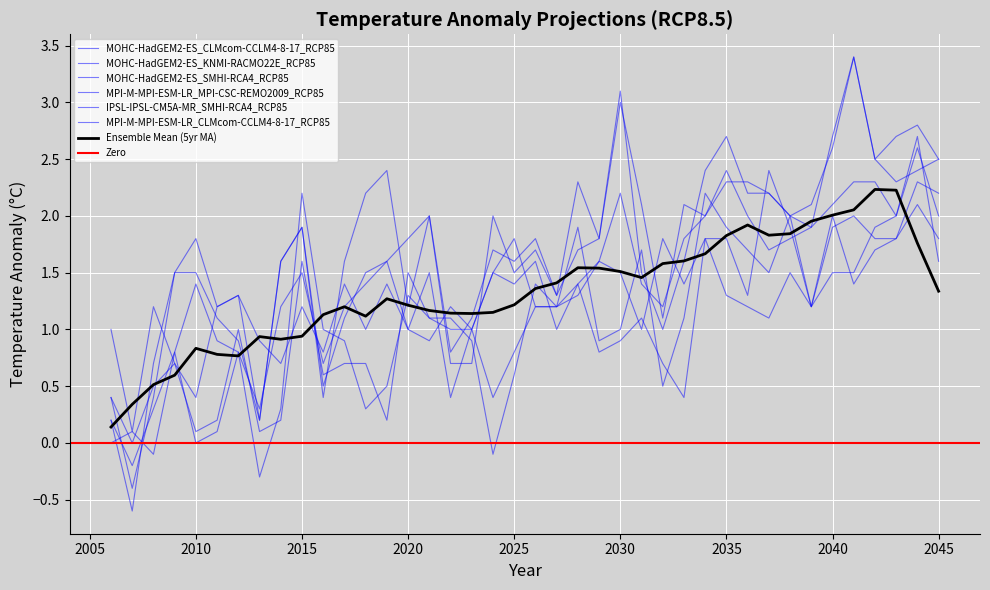

Reading left to right, extract all data points from this chart.

MOHC-HadGEM2-ES_CLMcom-CCLM4-8-17_RCP85: 2006=0.2	2007=-0.6	2008=0.7	2009=1.5	2010=1.5	2011=1.1	2012=0.9	2013=0.2	2014=1.6	2015=1.9	2016=0.5	2017=1.1	2018=1.5	2019=1.6	2020=1.8	2021=2.0	2022=0.8	2023=1.1	2024=1.7	2025=1.6	2026=1.8	2027=1.3	2028=2.3	2029=1.8	2030=3.1	2031=1.5	2032=1.0	2033=1.6	2034=2.4	2035=2.7	2036=2.2	2037=2.2	2038=2.0	2039=1.9	2040=2.7	2041=3.4	2042=2.5	2043=2.7	2044=2.8	2045=2.5
MOHC-HadGEM2-ES_KNMI-RACMO22E_RCP85: 2006=0.4	2007=-0.4	2008=0.4	2009=1.5	2010=1.8	2011=1.2	2012=1.3	2013=0.2	2014=1.6	2015=1.9	2016=0.4	2017=1.6	2018=2.2	2019=2.4	2020=1.2	2021=2.0	2022=0.7	2023=0.7	2024=2.0	2025=1.5	2026=1.7	2027=1.3	2028=1.7	2029=1.8	2030=3.0	2031=2.1	2032=1.1	2033=2.1	2034=2.0	2035=2.3	2036=2.3	2037=2.2	2038=2.0	2039=2.1	2040=2.6	2041=3.4	2042=2.5	2043=2.3	2044=2.4	2045=2.5
MOHC-HadGEM2-ES_SMHI-RCA4_RCP85: 2006=0.2	2007=-0.2	2008=0.3	2009=0.8	2010=1.4	2011=0.9	2012=0.8	2013=0.3	2014=1.2	2015=1.5	2016=0.7	2017=1.2	2018=1.4	2019=1.6	2020=1.0	2021=1.5	2022=0.4	2023=1.0	2024=1.5	2025=1.4	2026=1.6	2027=1.0	2028=1.4	2029=1.6	2030=2.2	2031=1.4	2032=1.2	2033=1.8	2034=2.0	2035=2.4	2036=2.0	2037=1.7	2038=1.8	2039=1.9	2040=2.1	2041=2.3	2042=2.3	2043=2.0	2044=2.6	2045=2.0
MPI-M-MPI-ESM-LR_MPI-CSC-REMO2009_RCP85: 2006=0.4	2007=0.0	2008=0.5	2009=0.7	2010=0.1	2011=0.2	2012=1.0	2013=0.1	2014=0.2	2015=1.6	2016=0.6	2017=0.7	2018=0.7	2019=0.2	2020=1.5	2021=1.1	2022=1.0	2023=1.0	2024=0.4	2025=0.8	2026=1.2	2027=1.2	2028=1.4	2029=0.8	2030=0.9	2031=1.1	2032=0.7	2033=0.4	2034=1.8	2035=1.3	2036=1.2	2037=1.1	2038=1.5	2039=1.2	2040=2.0	2041=1.4	2042=1.7	2043=1.8	2044=2.1	2045=1.8
IPSL-IPSL-CM5A-MR_SMHI-RCA4_RCP85: 2006=1.0	2007=0.1	2008=1.2	2009=0.7	2010=0.4	2011=1.2	2012=1.3	2013=0.9	2014=0.7	2015=1.2	2016=0.8	2017=1.4	2018=1.0	2019=1.4	2020=1.0	2021=0.9	2022=1.2	2023=1.0	2024=1.5	2025=1.8	2026=1.2	2027=1.2	2028=1.3	2029=1.6	2030=1.5	2031=1.0	2032=1.8	2033=1.4	2034=1.8	2035=1.8	2036=1.3	2037=2.4	2038=1.9	2039=1.2	2040=1.9	2041=2.0	2042=1.8	2043=1.8	2044=2.3	2045=2.2
MPI-M-MPI-ESM-LR_CLMcom-CCLM4-8-17_RCP85: 2006=0.0	2007=0.1	2008=-0.1	2009=0.8	2010=0.0	2011=0.1	2012=0.8	2013=-0.3	2014=0.3	2015=2.2	2016=1.0	2017=0.9	2018=0.3	2019=0.5	2020=1.3	2021=1.1	2022=1.1	2023=0.9	2024=-0.1	2025=0.6	2026=1.4	2027=1.2	2028=1.9	2029=0.9	2030=1.0	2031=1.7	2032=0.5	2033=1.1	2034=2.2	2035=1.9	2036=1.7	2037=1.5	2038=2.0	2039=1.2	2040=1.5	2041=1.5	2042=1.9	2043=2.0	2044=2.7	2045=1.6